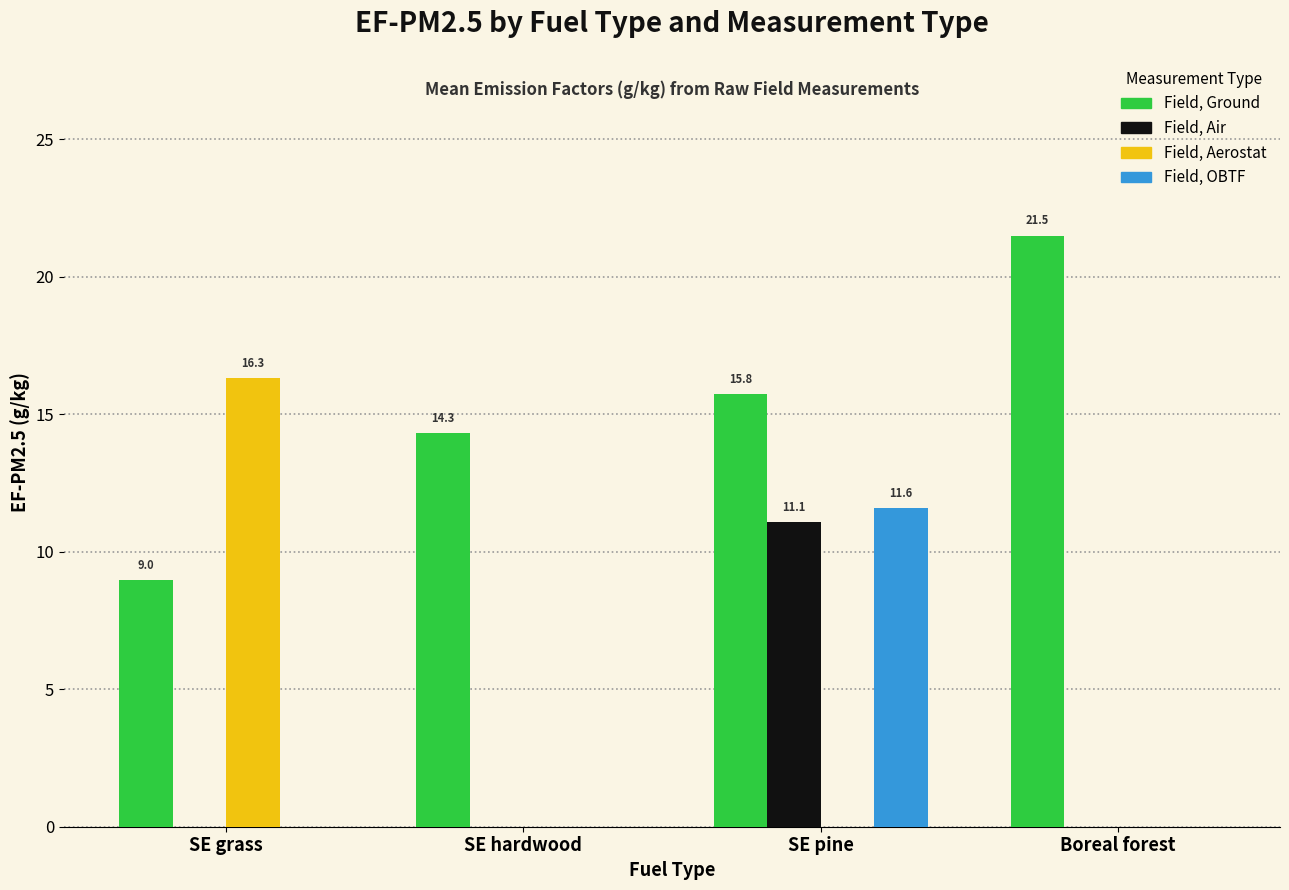

Which series has the largest total across all categories?

Field, Ground